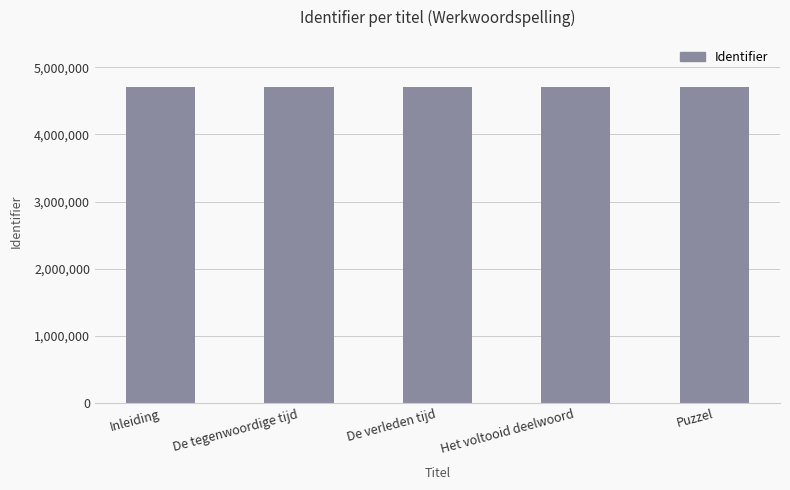

What is the approximate value at Het voltooid deelwoord?

4701780